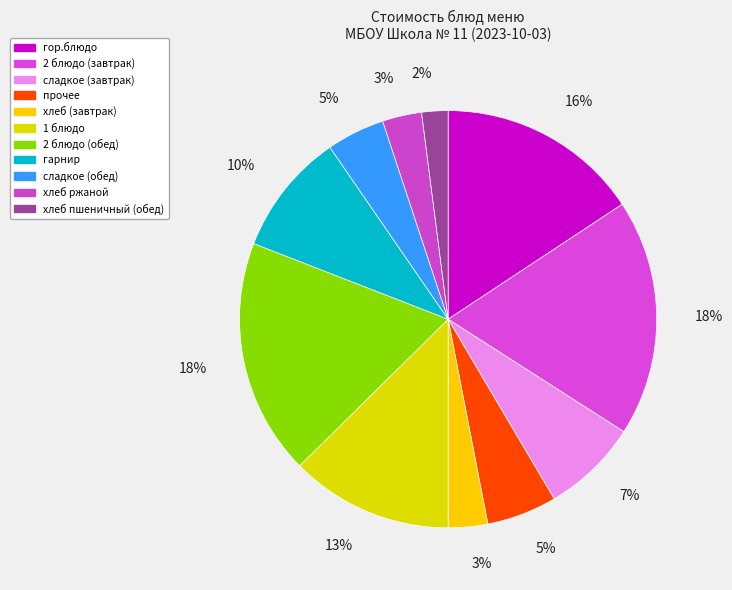

Count the number of slices in the pie.

11